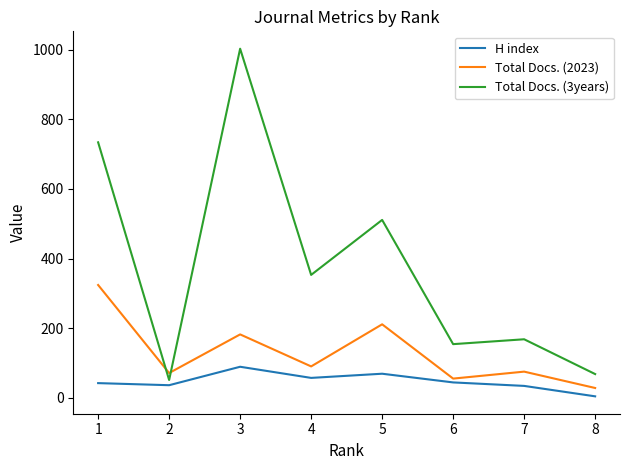

Rank the categories by Total Docs. (3years) value from lowest to highest.

2, 8, 6, 7, 4, 5, 1, 3